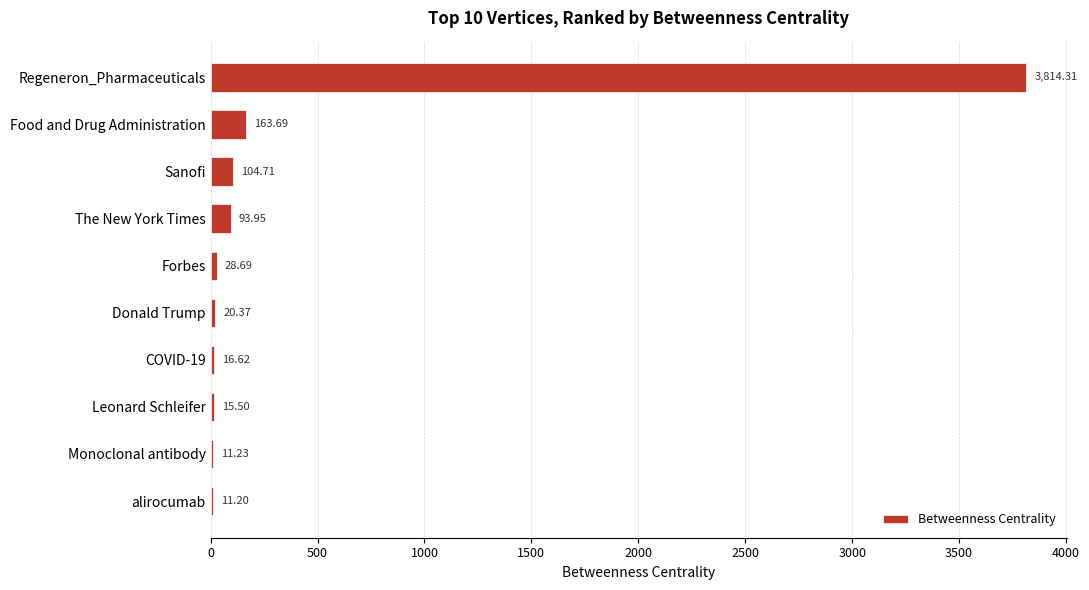

Count the number of data series in this chart.

1